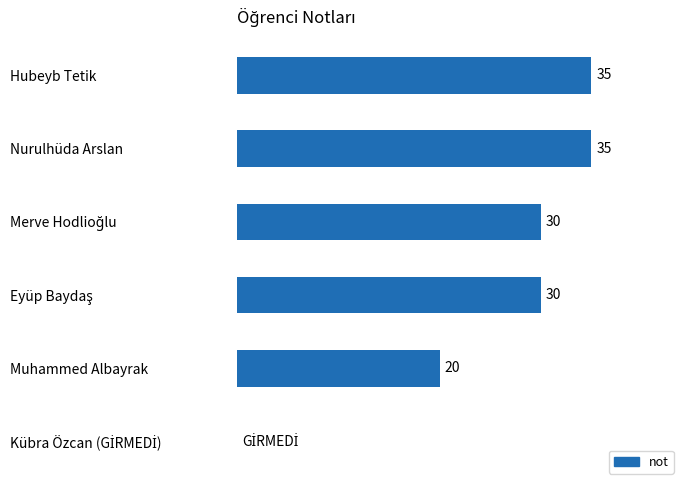

Where is the data nearest to the value 17?

Muhammed Albayrak